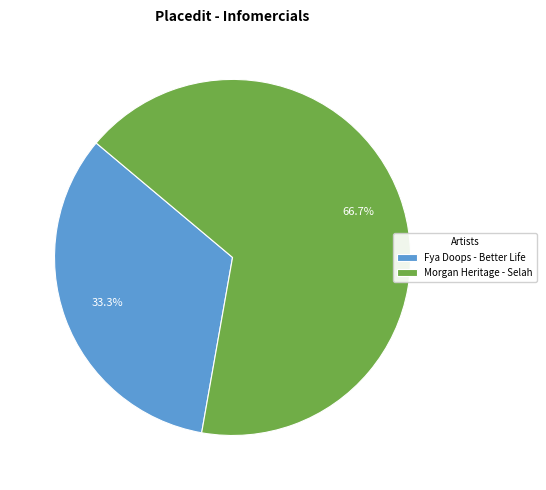

Does Morgan Heritage - Selah represent more than half of the total?

Yes